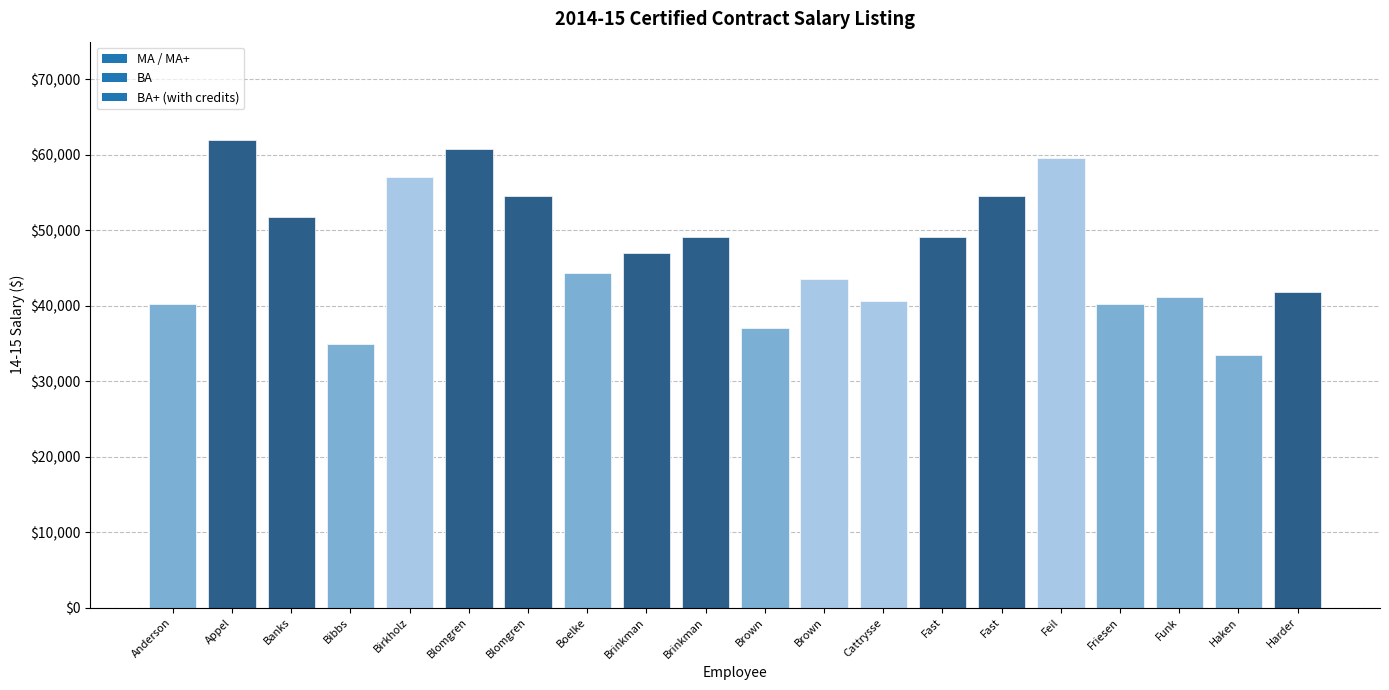

What is the sum of all values?

942550